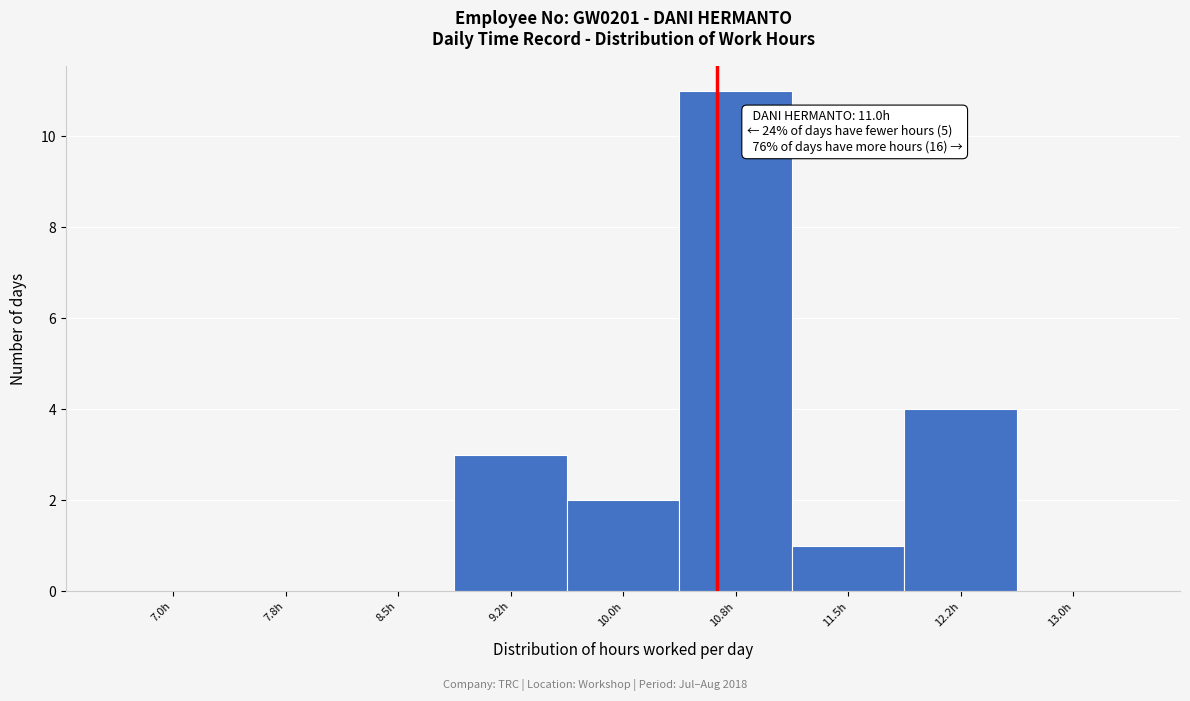

Reading right to left, list all the values displayed in this chart.

13.0h=0	12.2h=4	11.5h=1	10.8h=11	10.0h=2	9.2h=3	8.5h=0	7.8h=0	7.0h=0